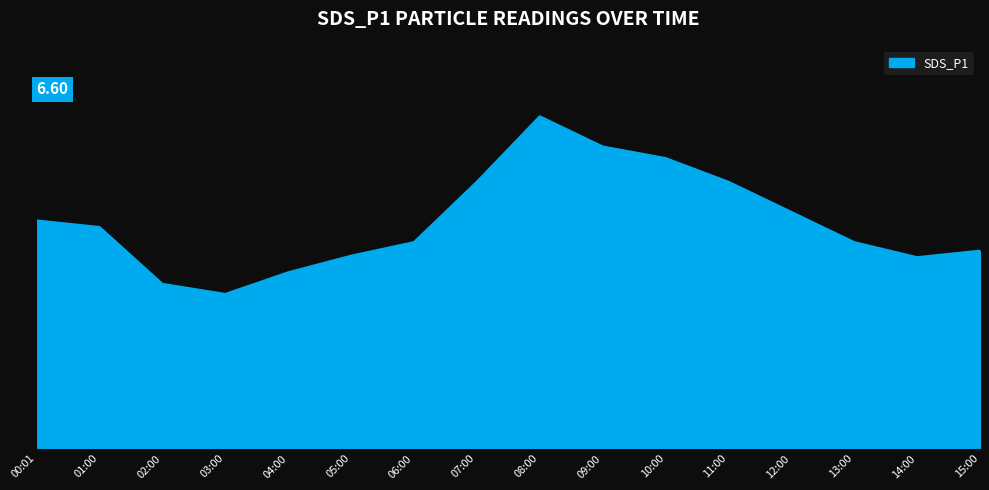

What is the label of the 4th point from the right?

12:00